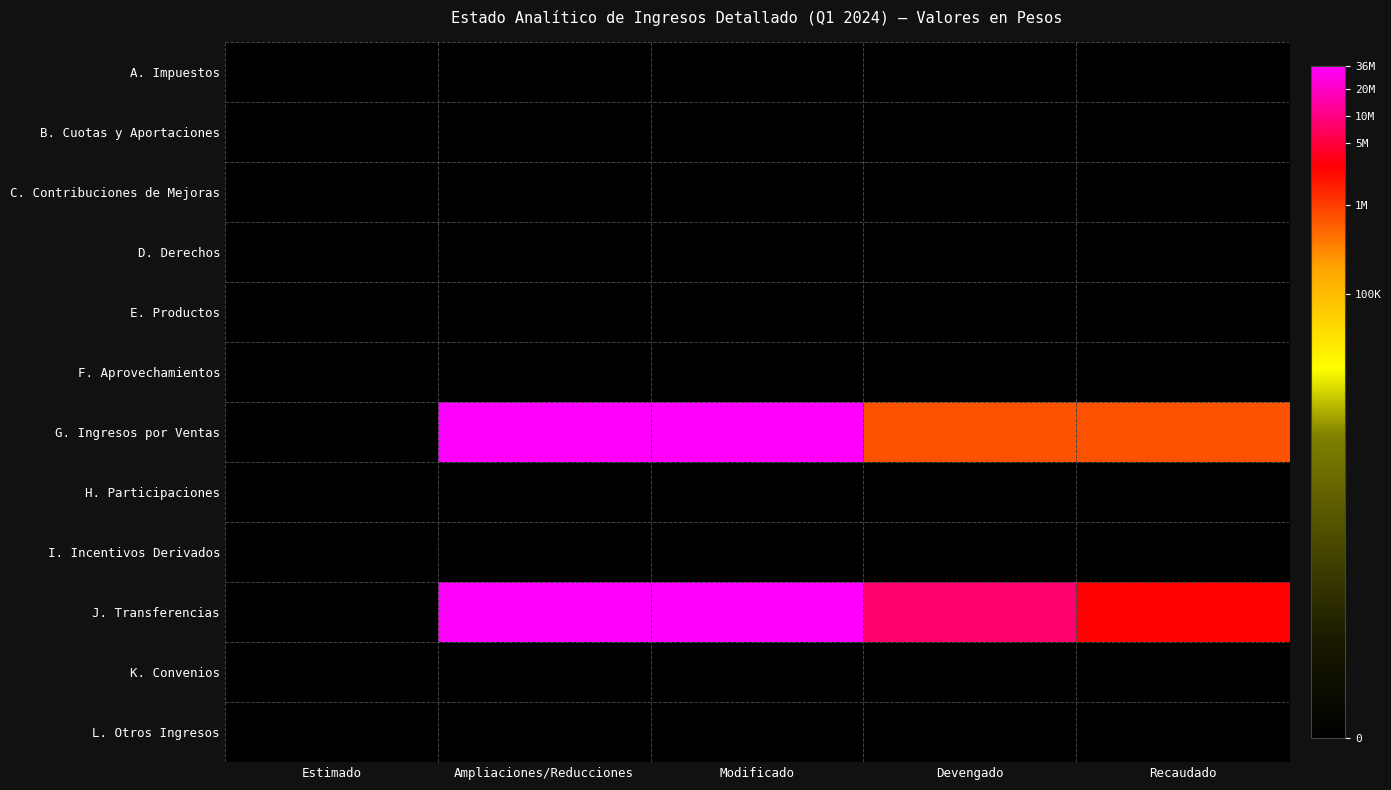

Reading left to right, transcribe all the data shown in this chart.

A. Impuestos: Estimado=0.0	Ampliaciones/Reducciones=0.0	Modificado=0.0	Devengado=0.0	Recaudado=0.0
B. Cuotas y Aportaciones: Estimado=0.0	Ampliaciones/Reducciones=0.0	Modificado=0.0	Devengado=0.0	Recaudado=0.0
C. Contribuciones de Mejoras: Estimado=0.0	Ampliaciones/Reducciones=0.0	Modificado=0.0	Devengado=0.0	Recaudado=0.0
D. Derechos: Estimado=0.0	Ampliaciones/Reducciones=0.0	Modificado=0.0	Devengado=0.0	Recaudado=0.0
E. Productos: Estimado=0.0	Ampliaciones/Reducciones=0.0	Modificado=0.0	Devengado=0.0	Recaudado=0.0
F. Aprovechamientos: Estimado=0.0	Ampliaciones/Reducciones=0.0	Modificado=0.0	Devengado=0.0	Recaudado=0.0
G. Ingresos por Ventas: Estimado=0.0	Ampliaciones/Reducciones=17.4	Modificado=17.4	Devengado=13.5	Recaudado=13.5
H. Participaciones: Estimado=0.0	Ampliaciones/Reducciones=0.0	Modificado=0.0	Devengado=0.0	Recaudado=0.0
I. Incentivos Derivados: Estimado=0.0	Ampliaciones/Reducciones=0.0	Modificado=0.0	Devengado=0.0	Recaudado=0.0
J. Transferencias: Estimado=0.0	Ampliaciones/Reducciones=17.3	Modificado=17.3	Devengado=15.9	Recaudado=14.8
K. Convenios: Estimado=0.0	Ampliaciones/Reducciones=0.0	Modificado=0.0	Devengado=0.0	Recaudado=0.0
L. Otros Ingresos: Estimado=0.0	Ampliaciones/Reducciones=0.0	Modificado=0.0	Devengado=0.0	Recaudado=0.0